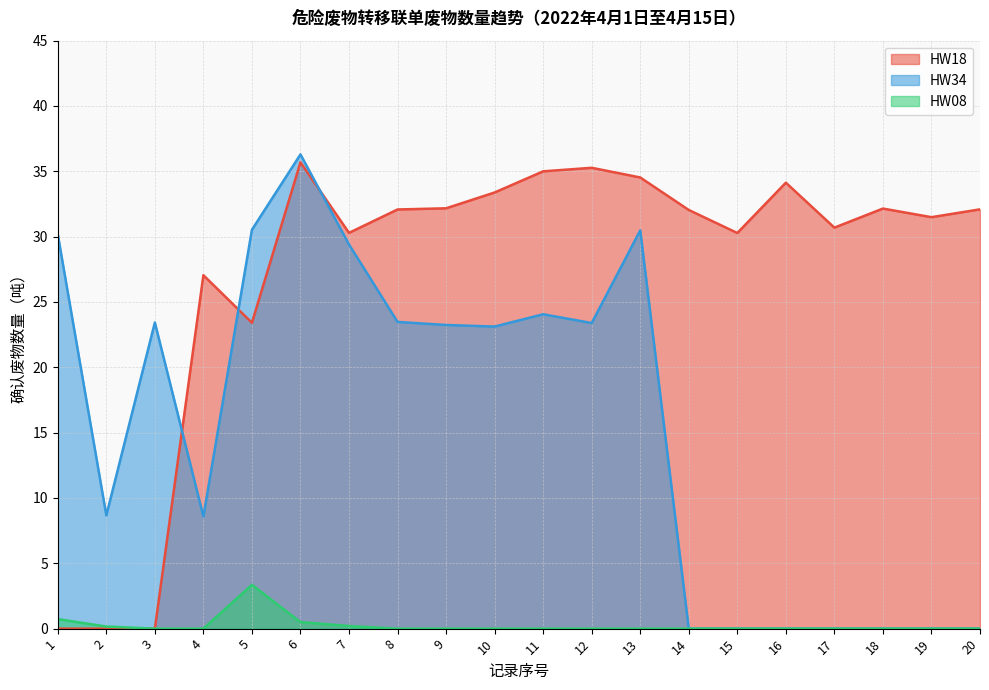

Does the chart display data point markers on the line(s)?

No